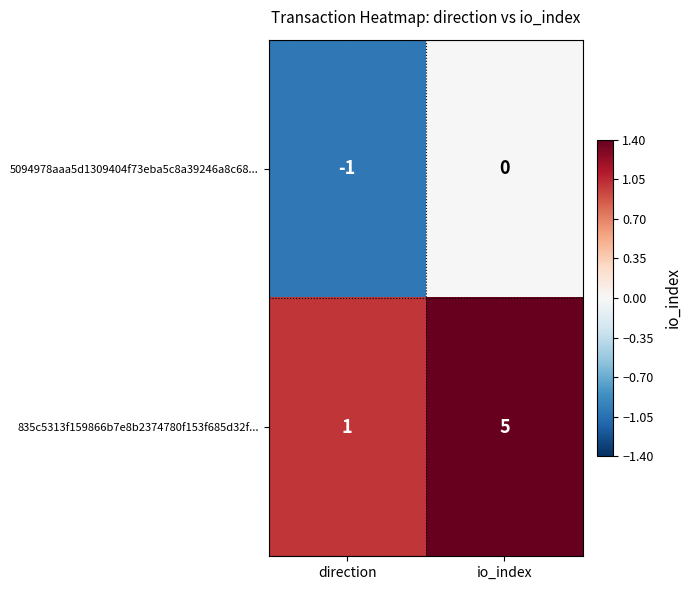

Is it true that 5094978aaa5d1309404f73eba5c8a39246a8c68... equals 1 at io_index?

False